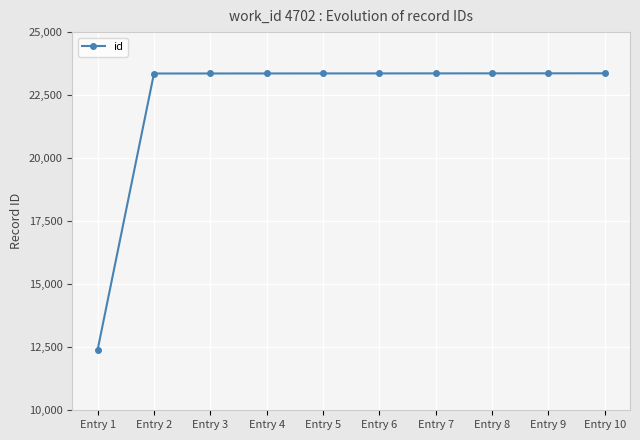

What is the ratio of the value at Entry 7 to the value at Entry 4?

1.0